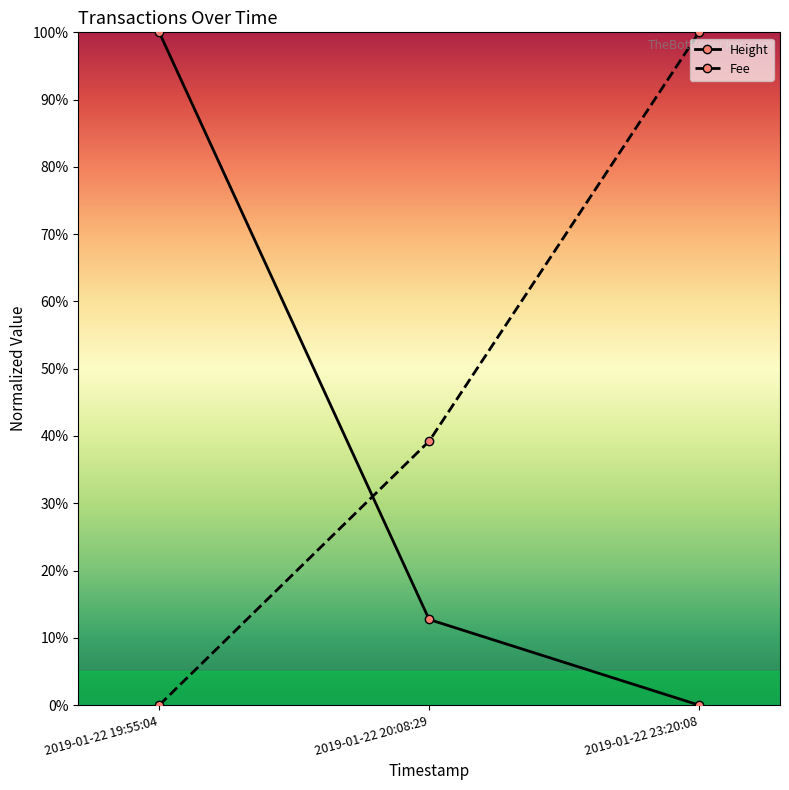

What are all the series names shown in the legend?

Height, Fee